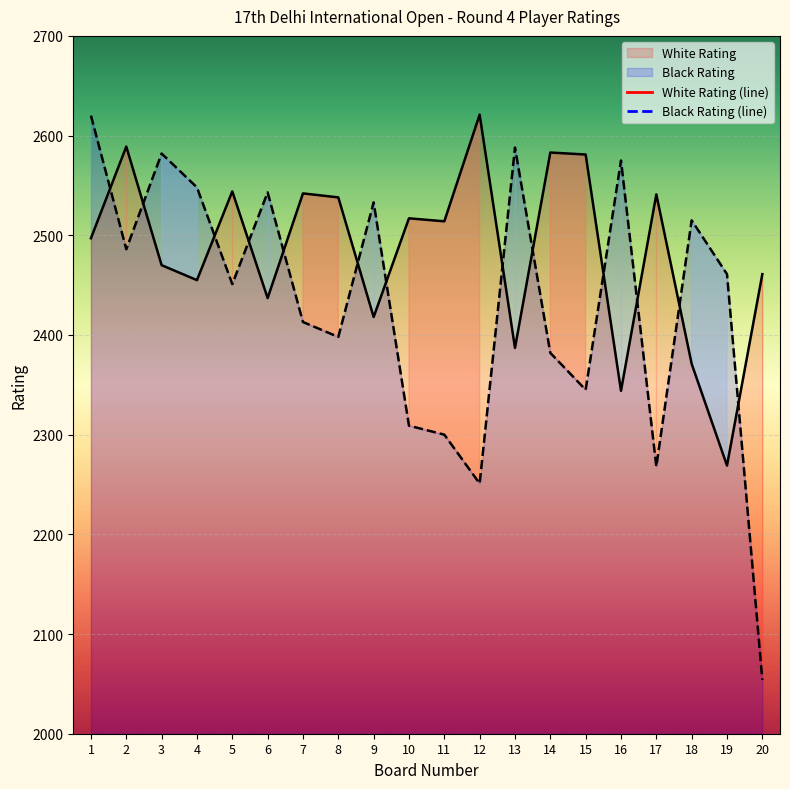

How many data points does each series have?

20